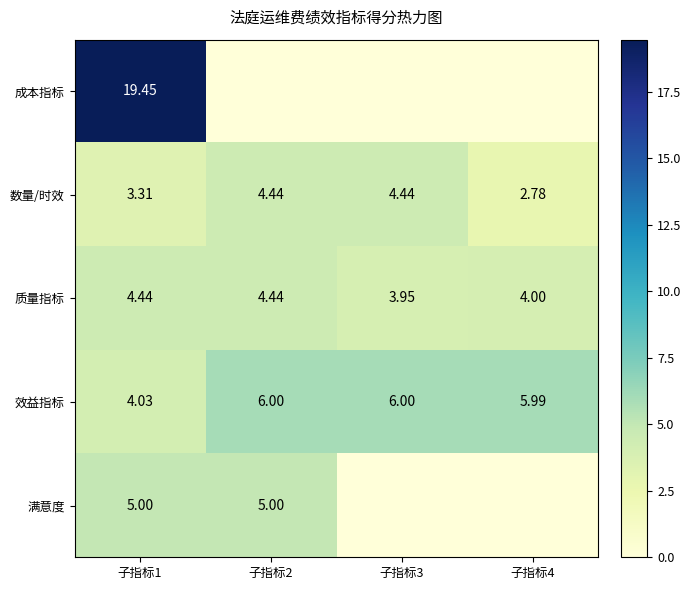

At which category is the sum across all series the highest?

子指标1